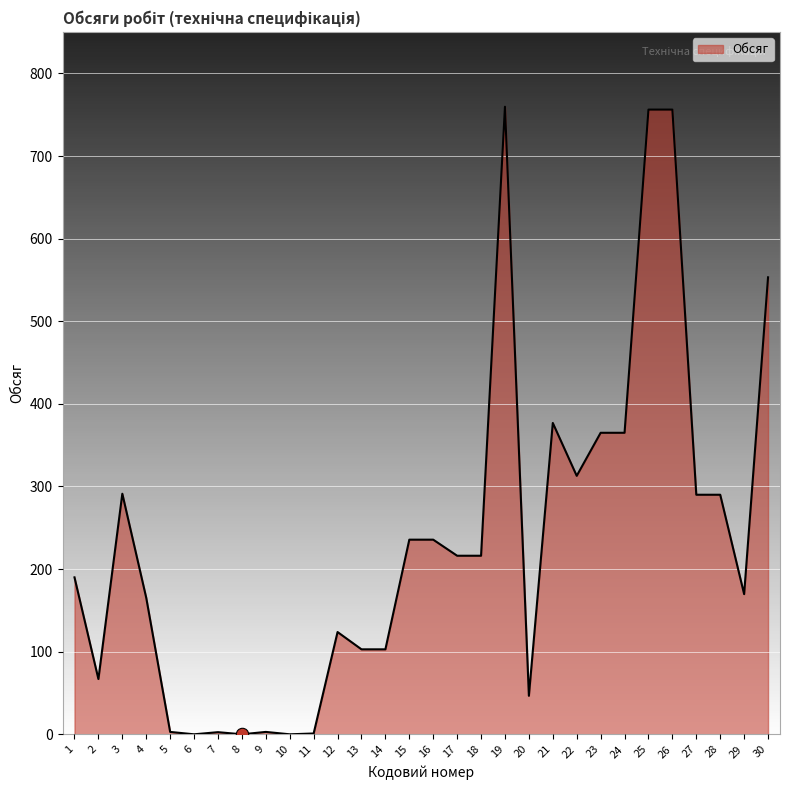

Approximately how many times larger is the value at 24 compared to 21?

1.0